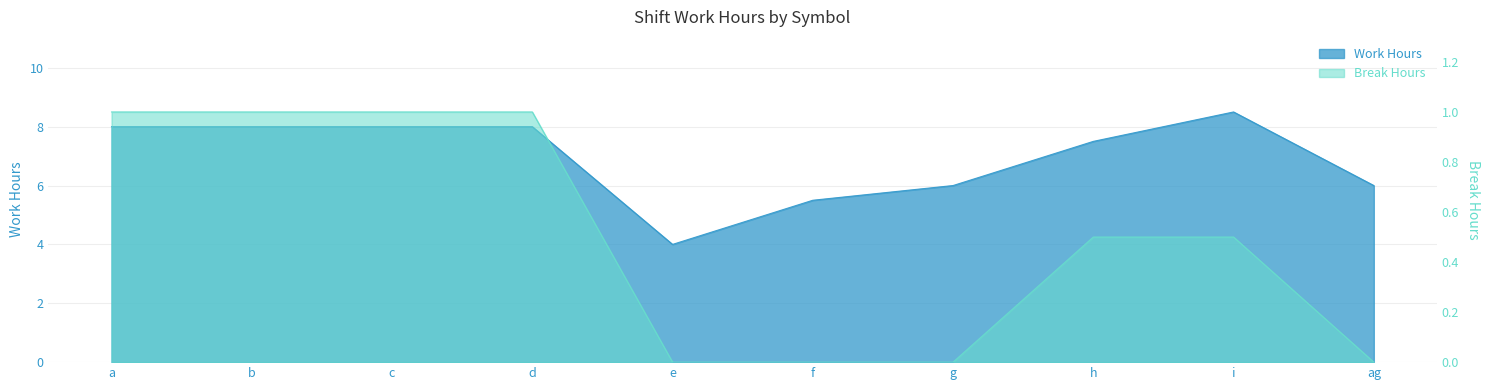

What is the total value across all series at i?

9.0